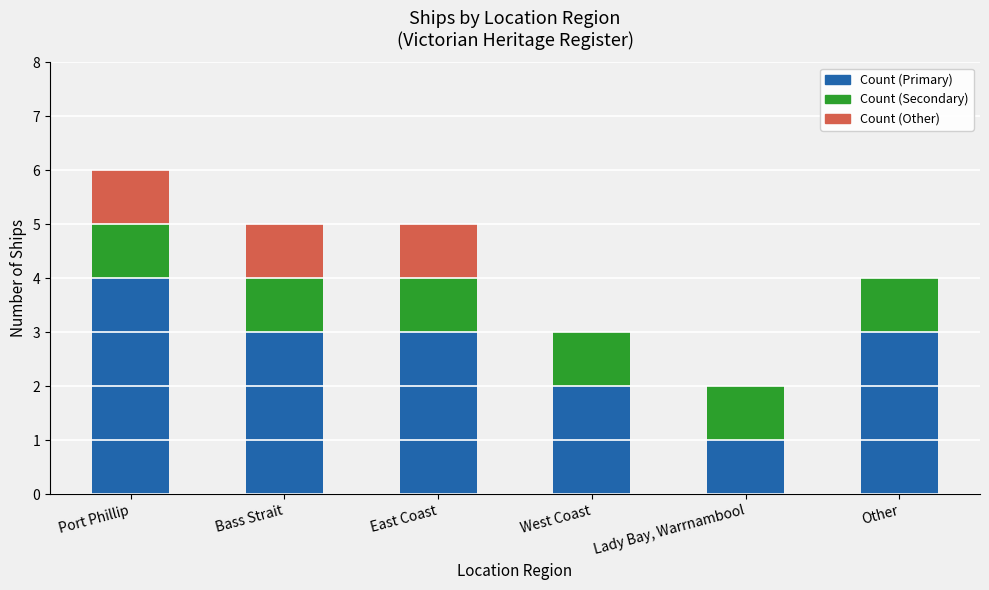

Reading right to left, list the values for the Count (Primary) series.

Other=3	Lady Bay, Warrnambool=1	West Coast=2	East Coast=3	Bass Strait=3	Port Phillip=4